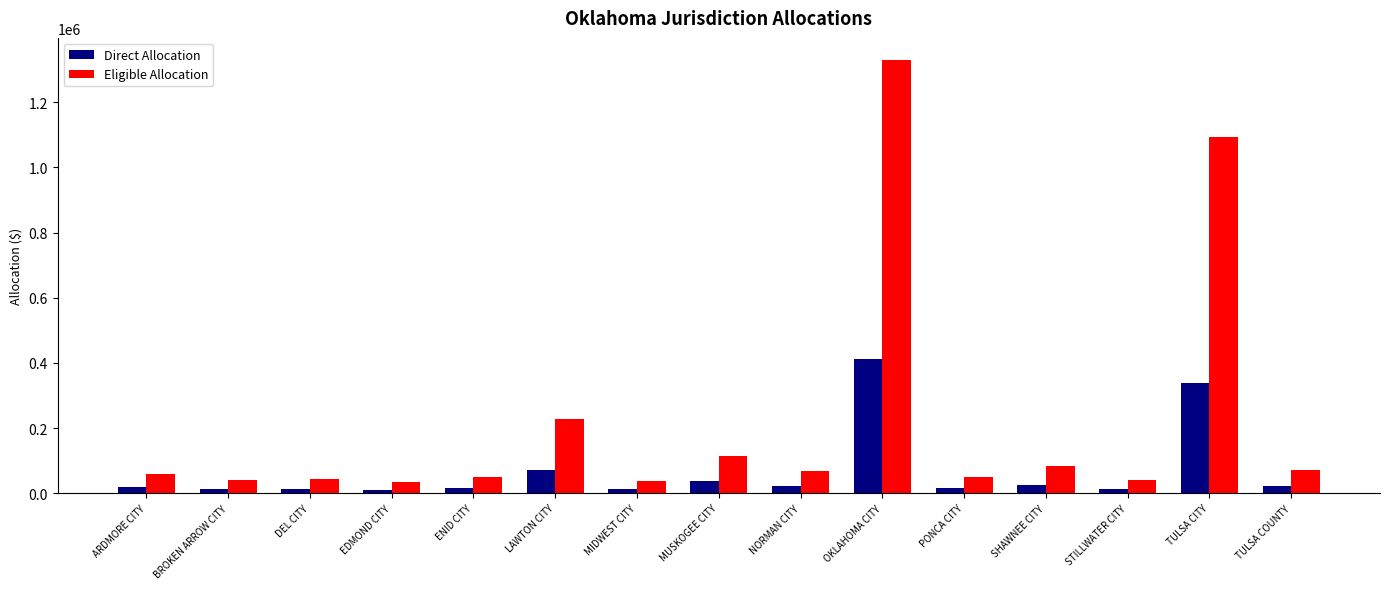

Between LAWTON CITY and NORMAN CITY, which series saw the biggest shift?

Eligible Allocation